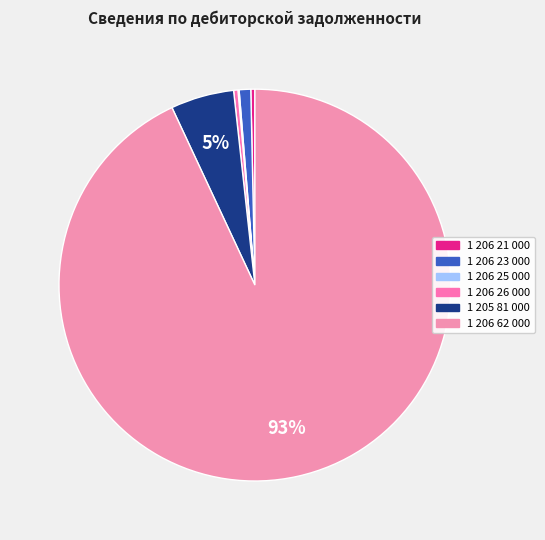

How many segments does this pie chart have?

6